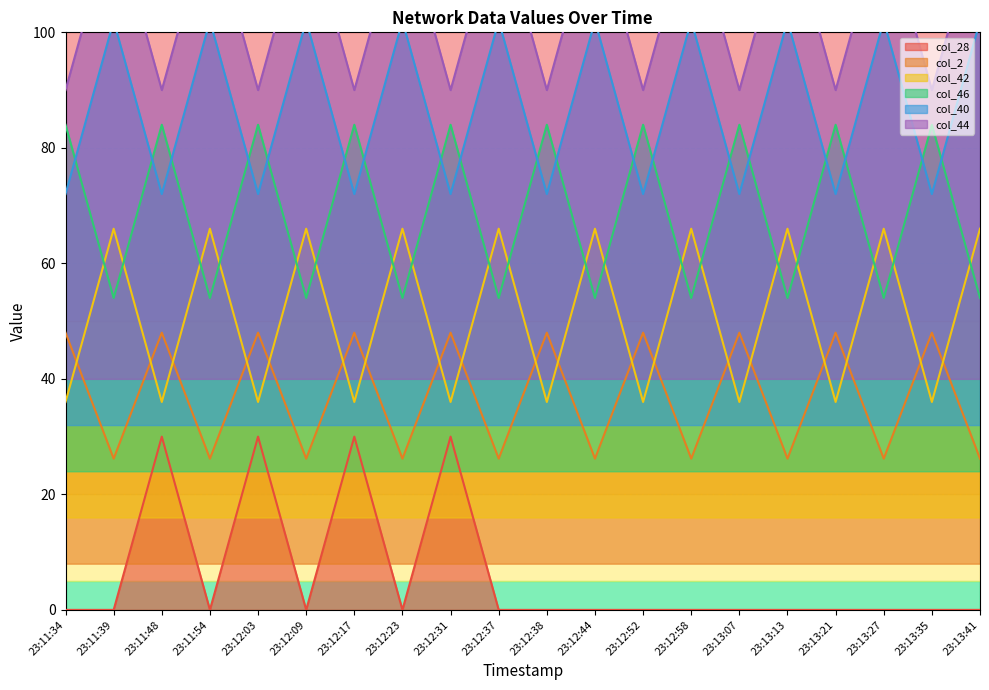

In col_2, how many points are higher than both neighbors (excluding endpoints)?

9